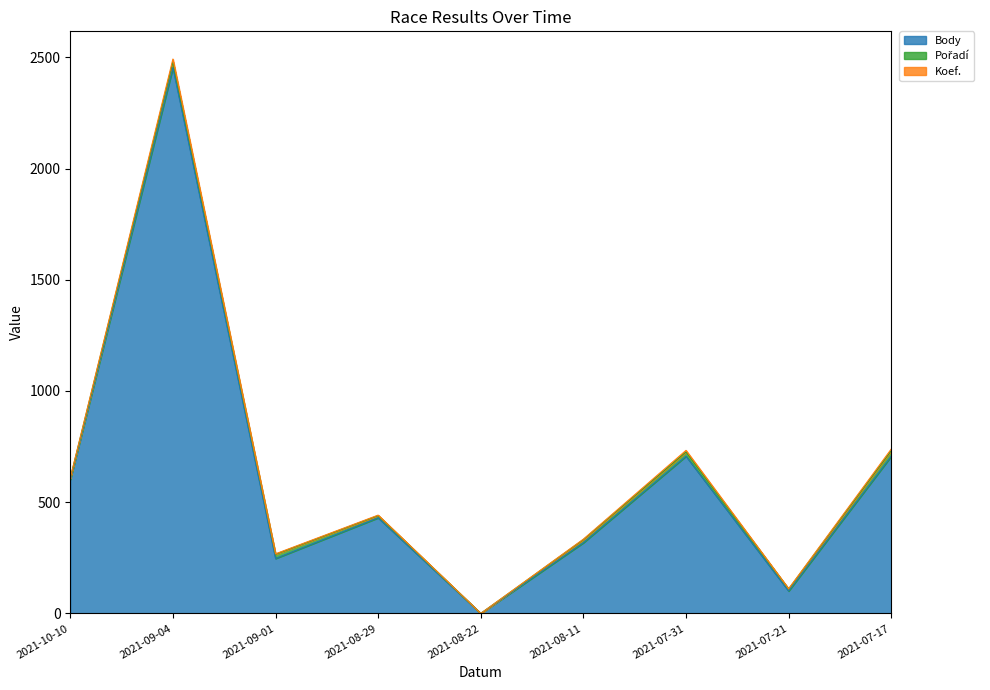

Where does the Body series first go above 430?

2021-10-10